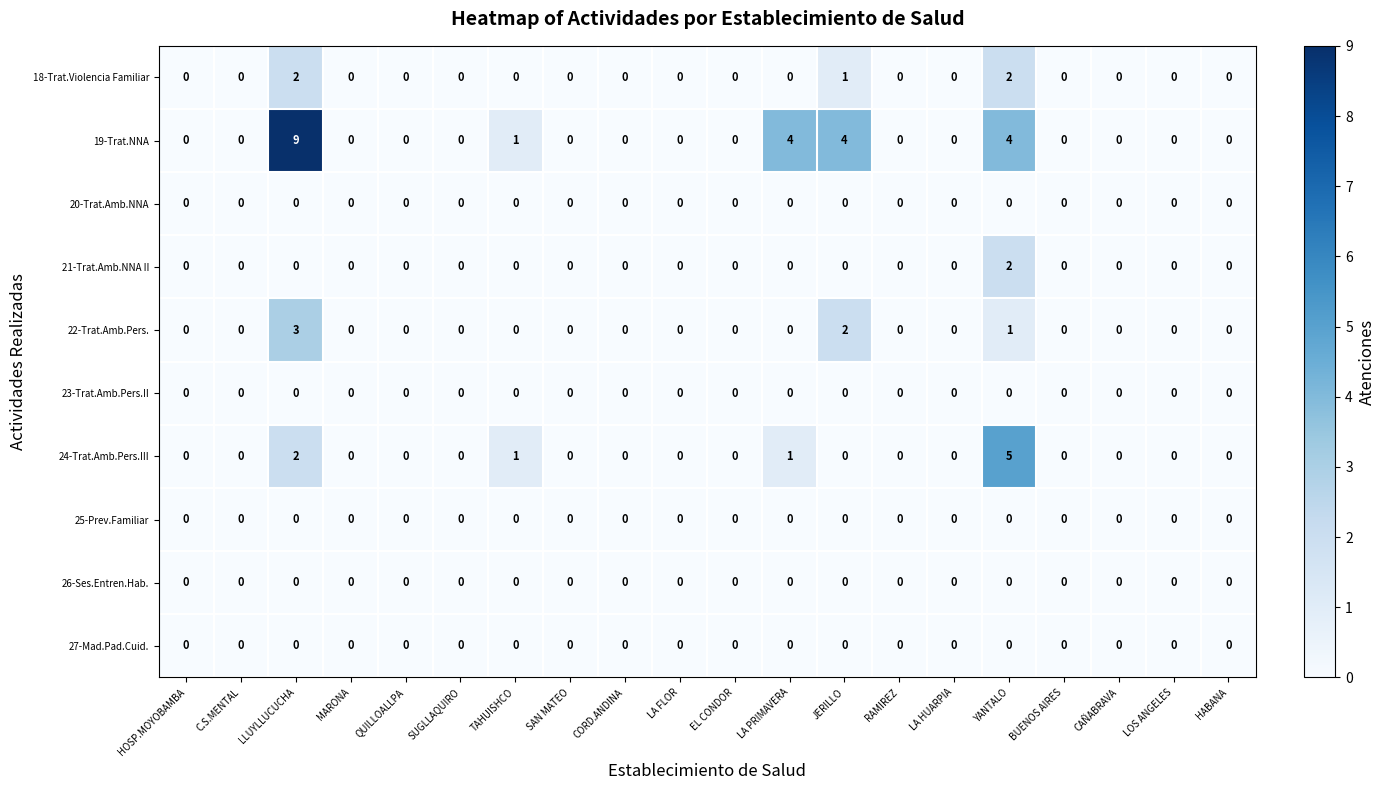

Which category has the highest value across all series?

LLUYLLUCUCHA